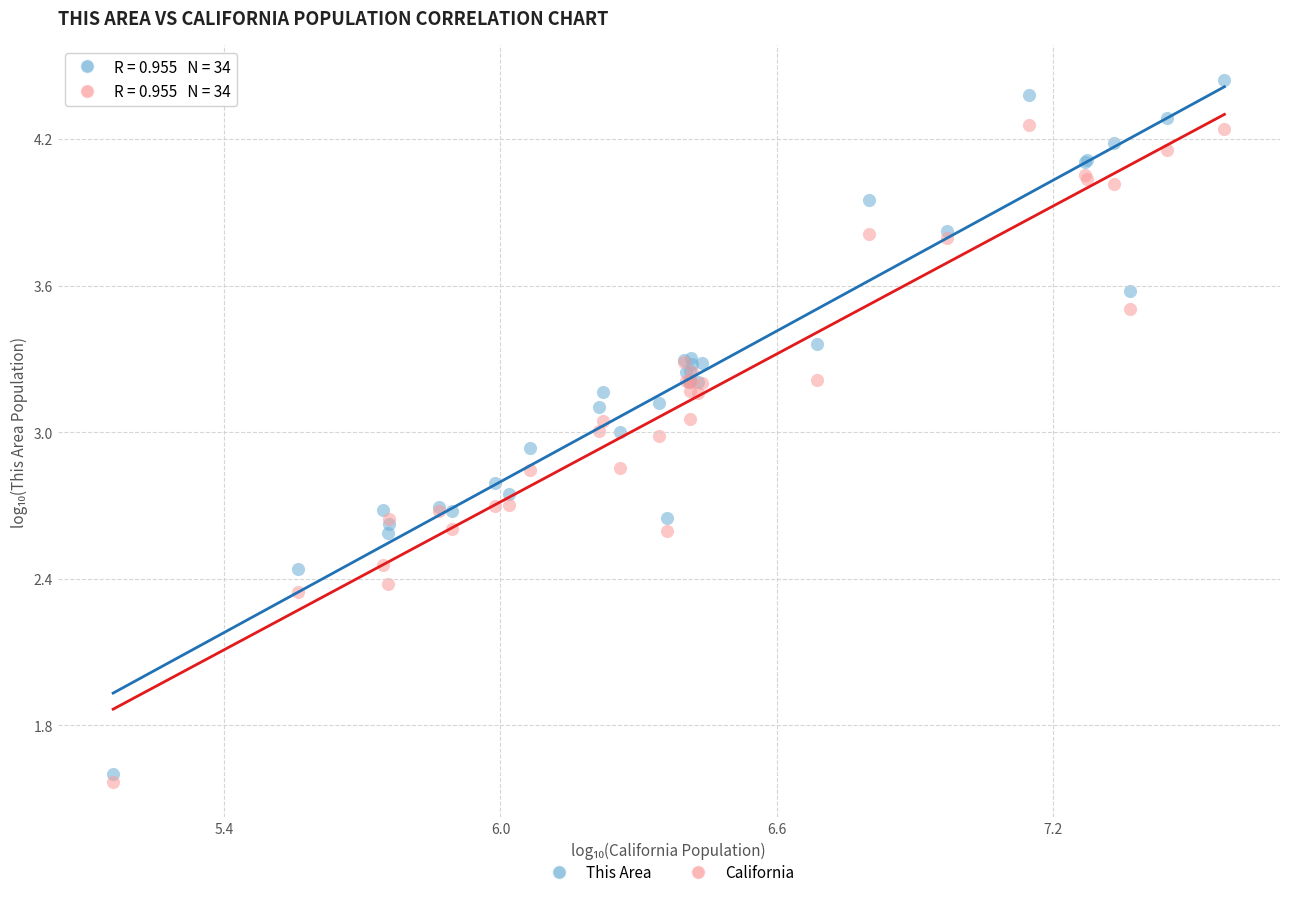

Which series contains the highest Y value?

This Area